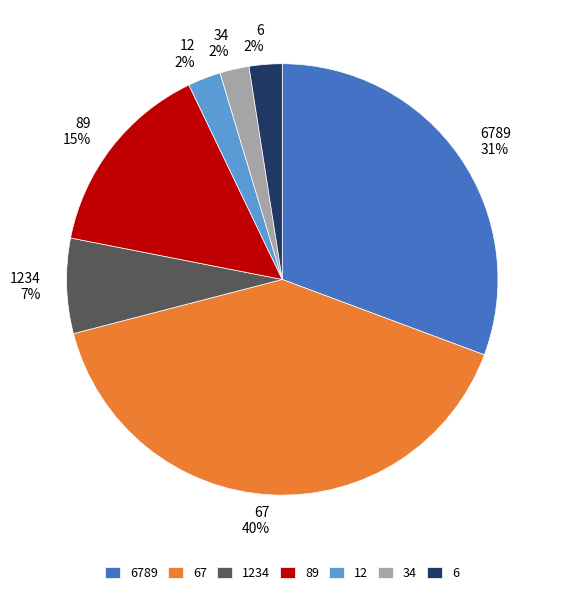

Between 67 40% and 6 2%, which is larger?

67 40%